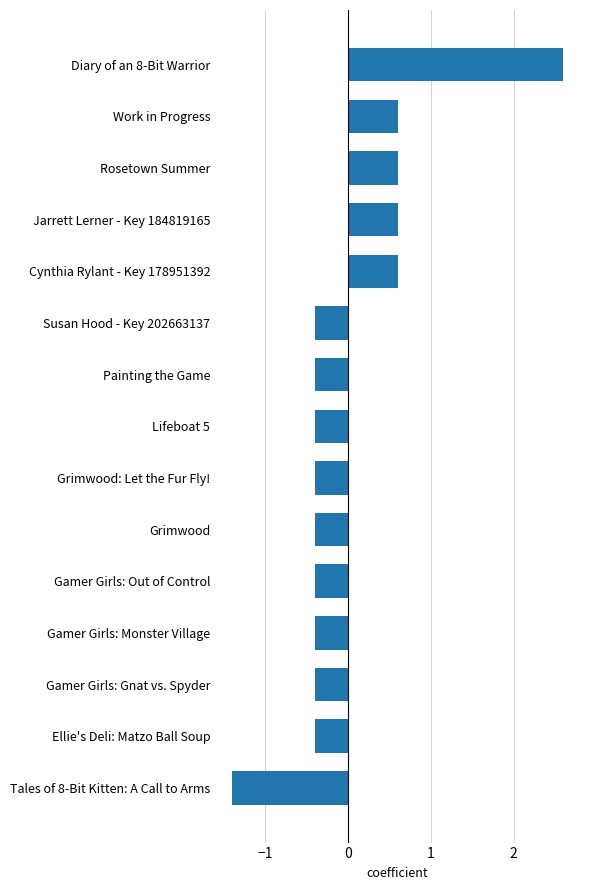

How many distinct data groups are displayed?

1